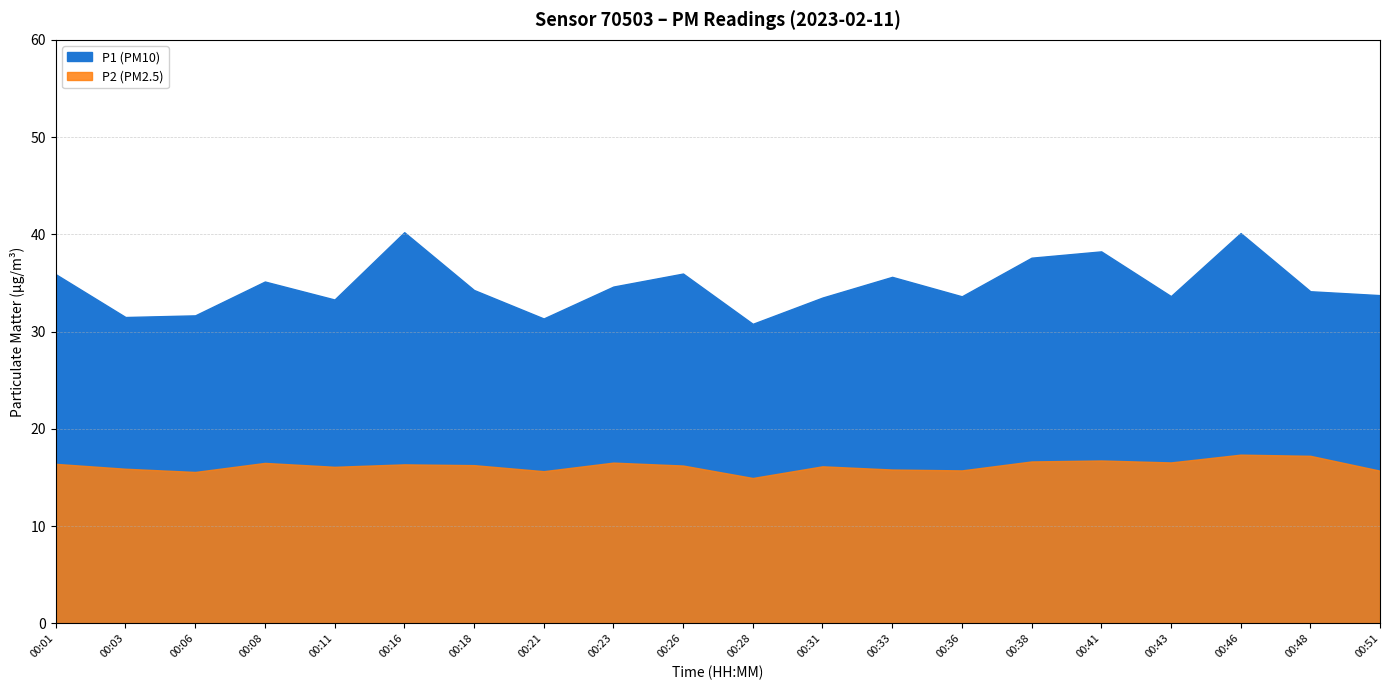

What is the spread (max minus min) of values at 00:11?

17.2